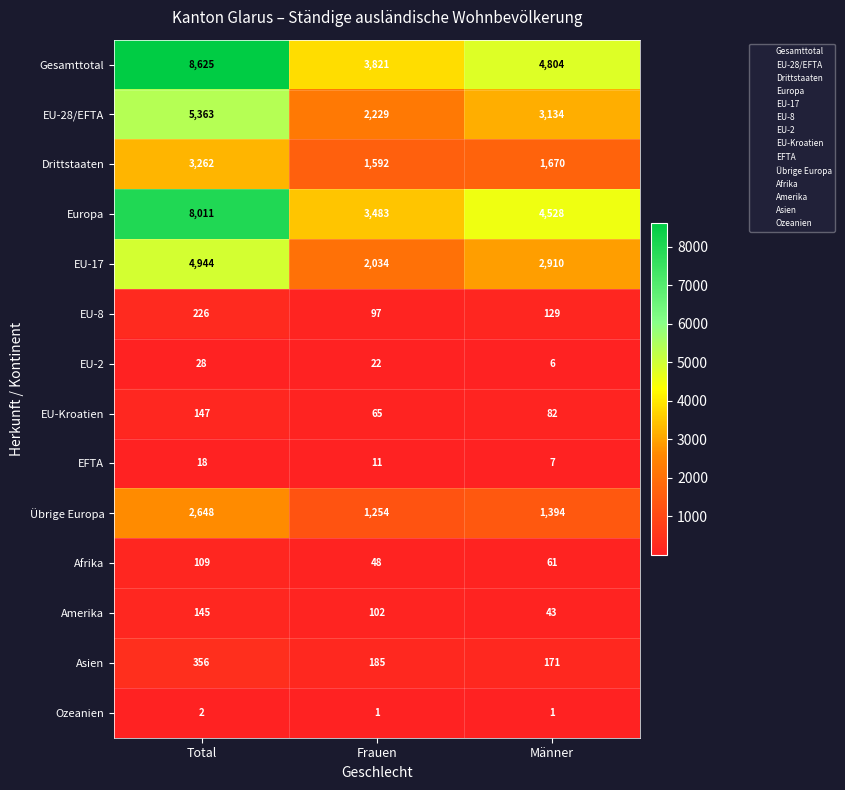

What is the sum of the EU-Kroatien values at Frauen and Männer?

147